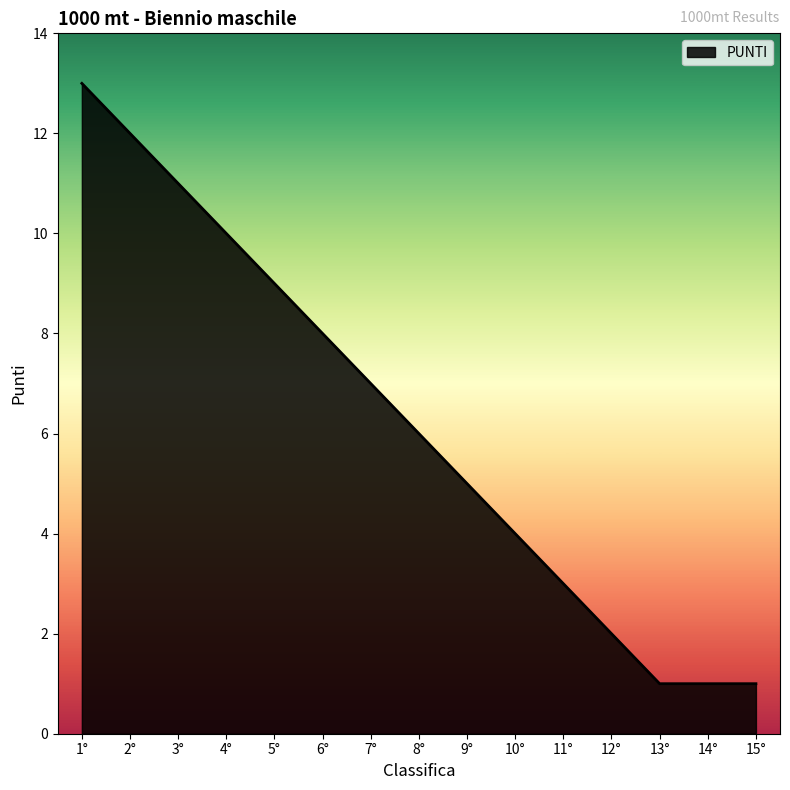

Is it true that the value at 4° is 10?

True